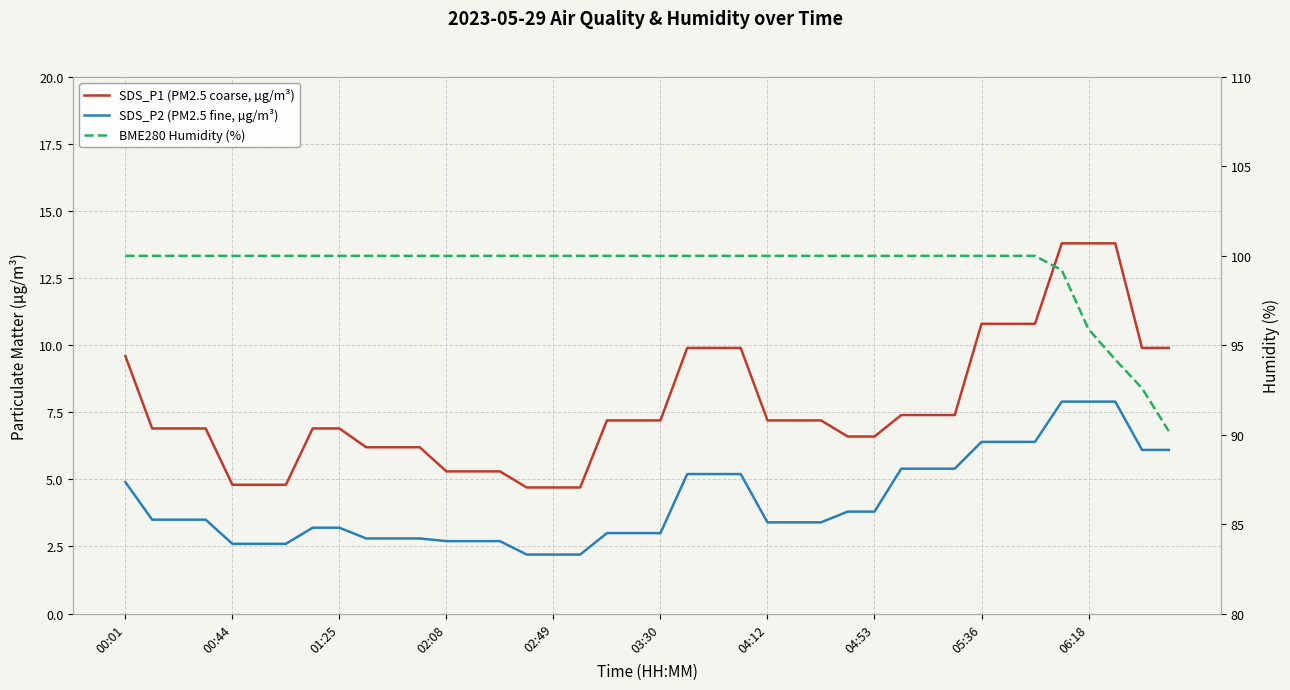

True or false: BME280 Humidity (%) and SDS_P2 (PM2.5 fine, µg/m³) cross at least once.

False